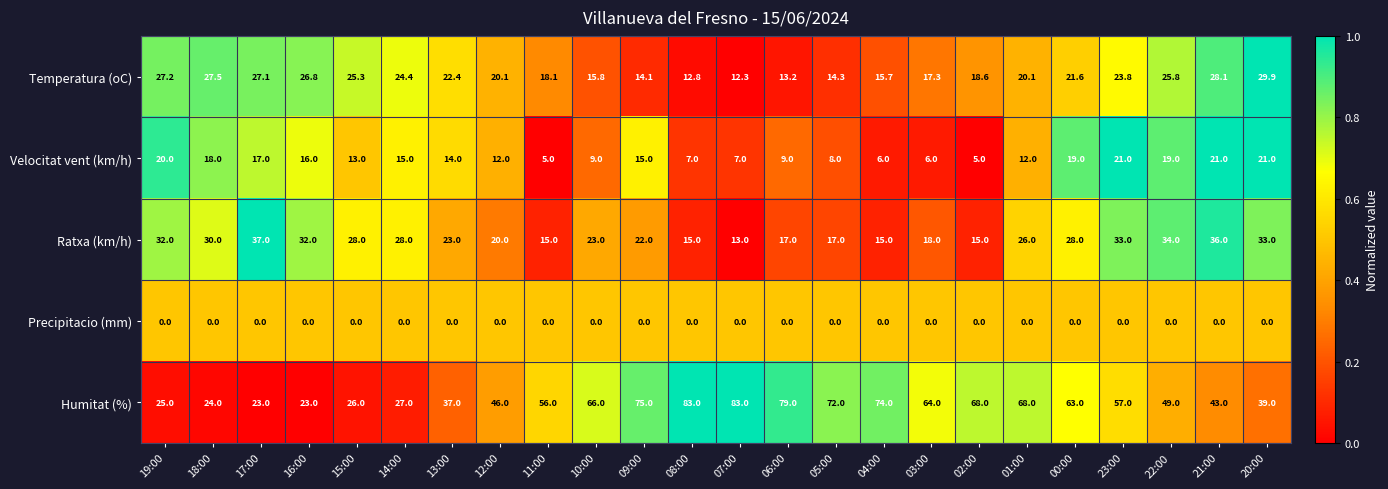

The Velocitat vent (km/h) series shows 3.3 at 07:00. True or false?

False